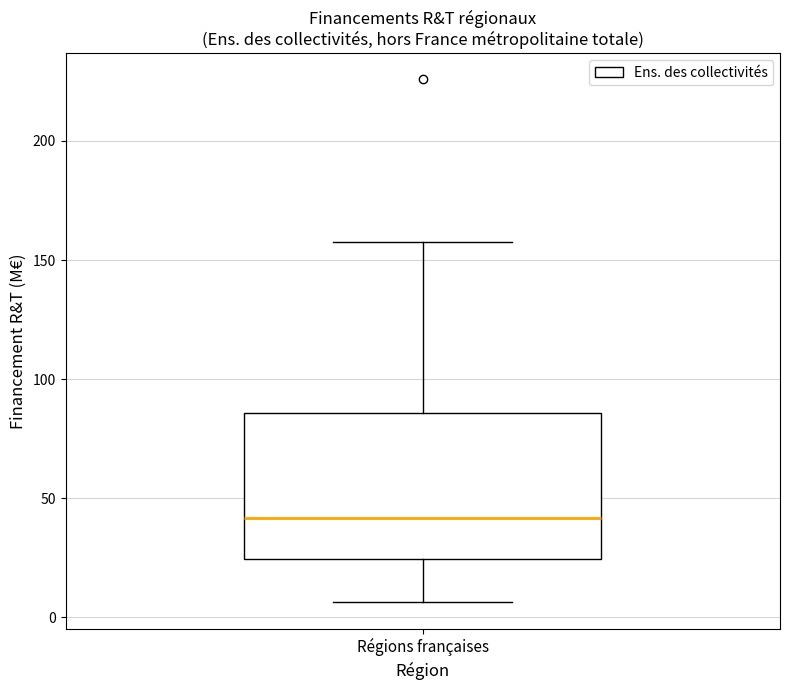

Read this box plot against the y-axis: the position of the median line, the range covered by the box, and the ends of both whiskers. The values are not printed on the chart, so give them approximately, as read against the axis.

median 40, box 25 to 85, whiskers 5 to 155